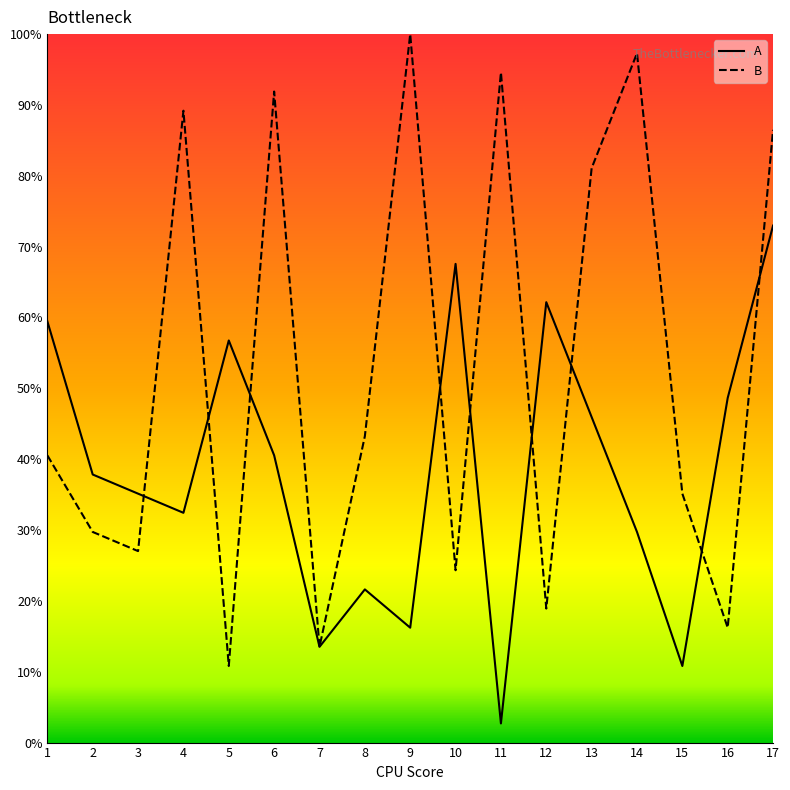

At which category does A reach its first local peak?

5